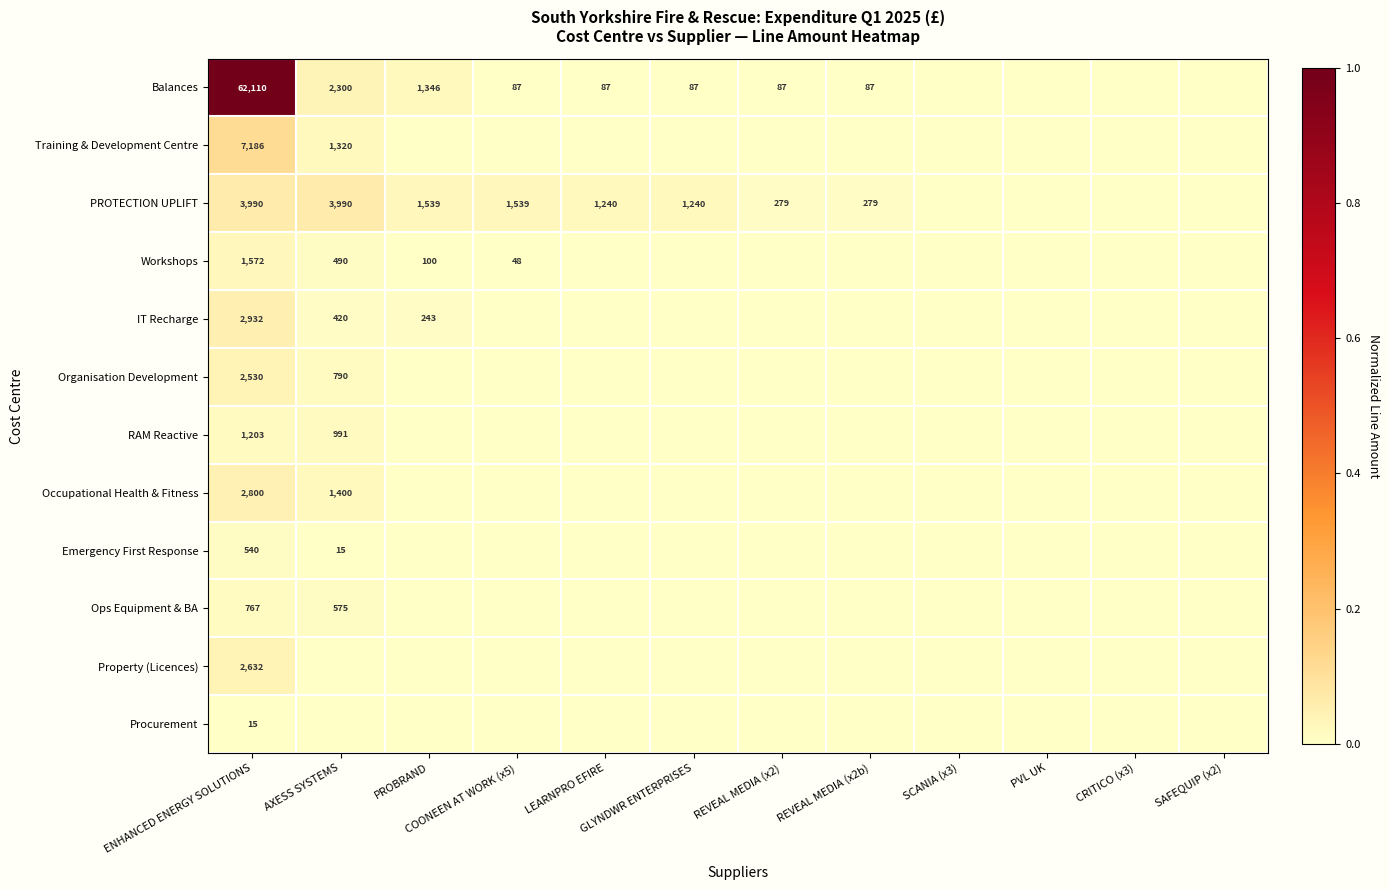

Is the value of Emergency First Response at AXESS SYSTEMS greater than the value of Workshops at COONEEN AT WORK (x5)?

No